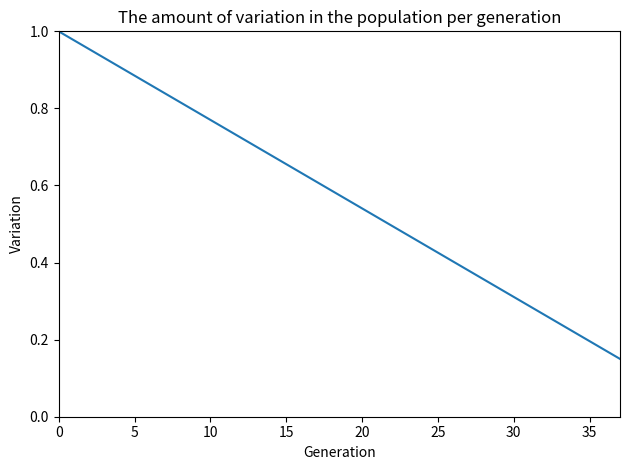

The chart shows a value of 0.7 at 25. True or false?

False